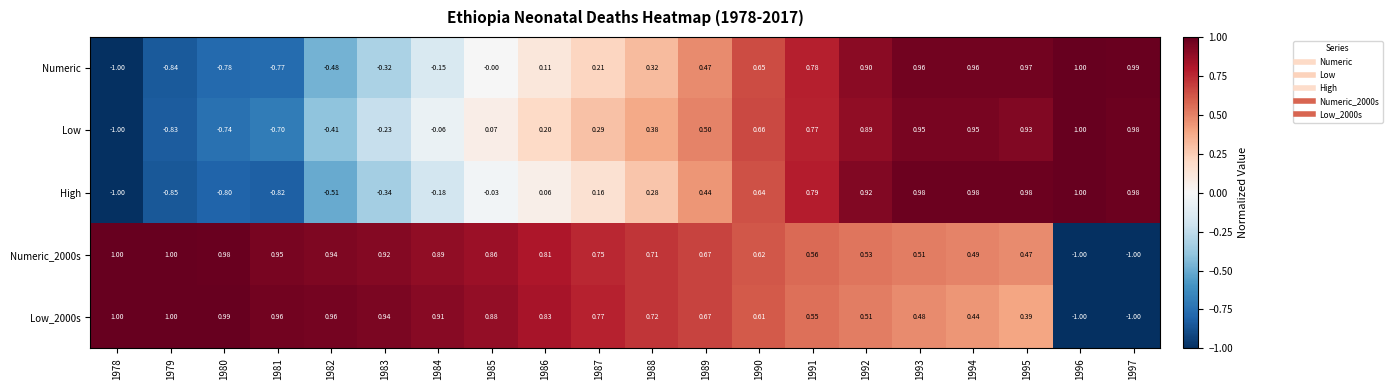

Which series changed the most between 1985 and 1995?

High